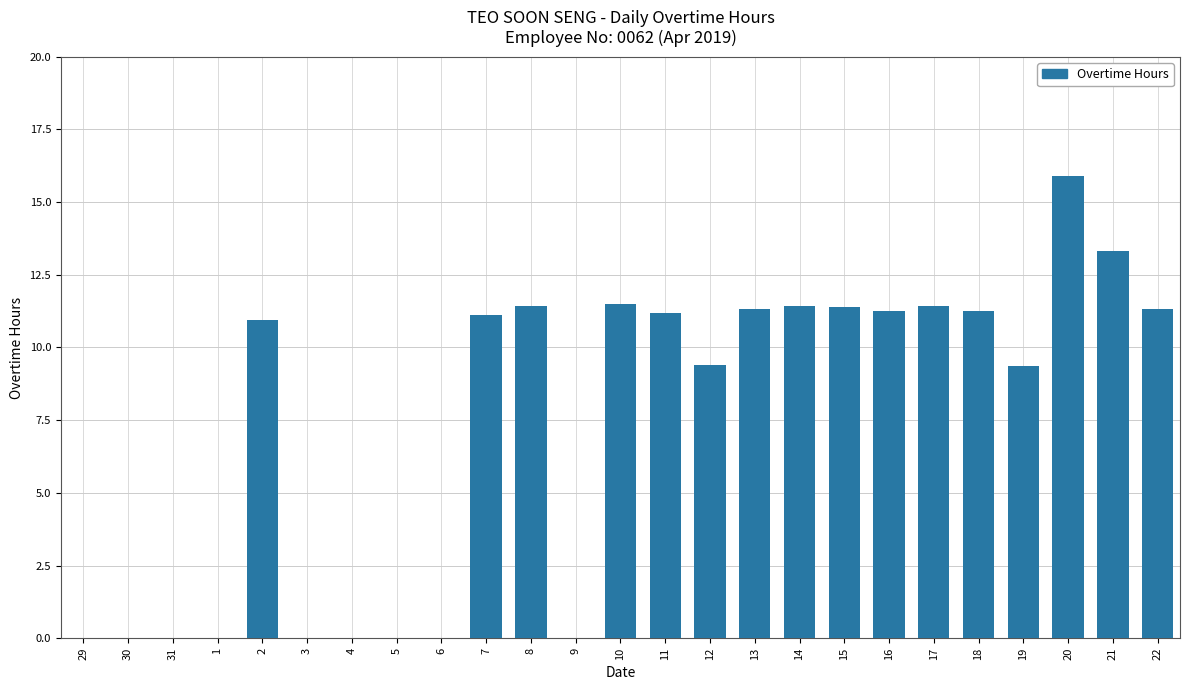

What is the maximum value shown in the chart?

15.9